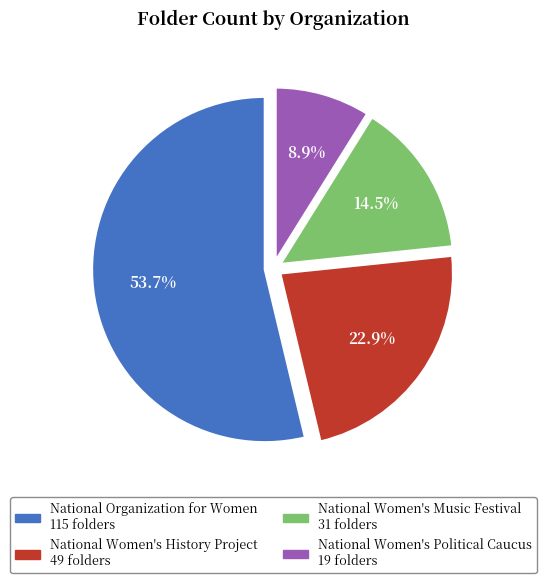

Is there any slice that represents more than half of the pie?

Yes